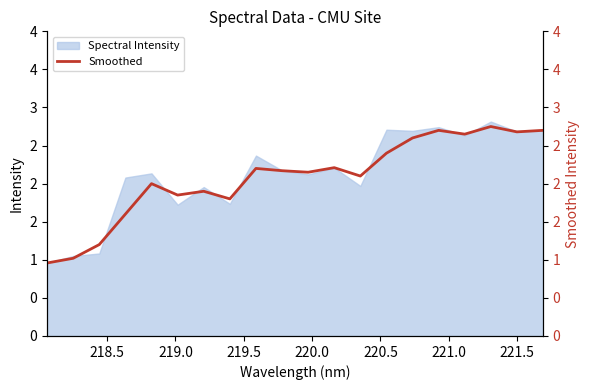

Where does the data first go above 376?

219.5